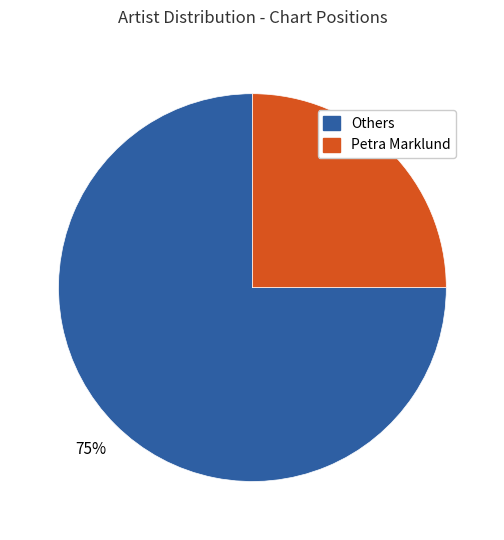

Is there any slice that represents more than half of the pie?

Yes